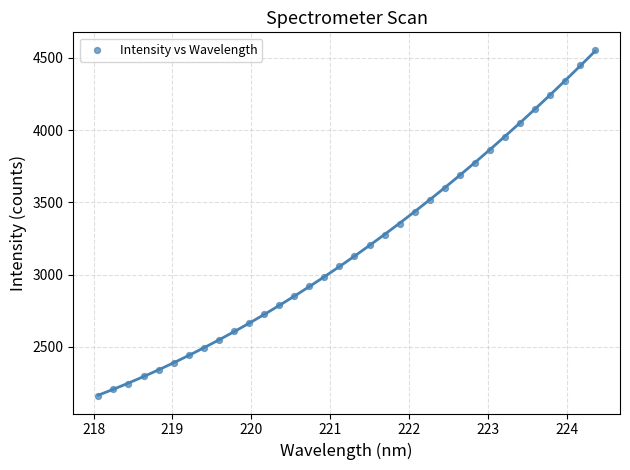

What is the range of X values (max minus min)?

6.3